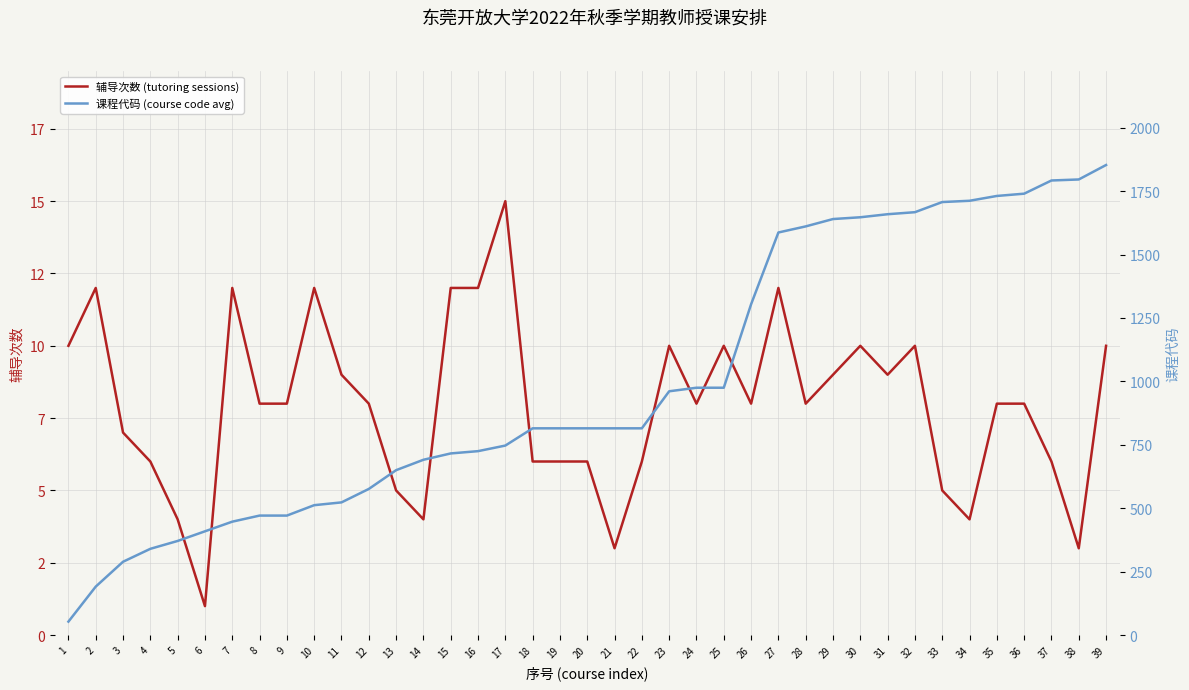

True or false: 辅导次数 (tutoring sessions) and 课程代码 (course code avg) intersect in this chart.

False